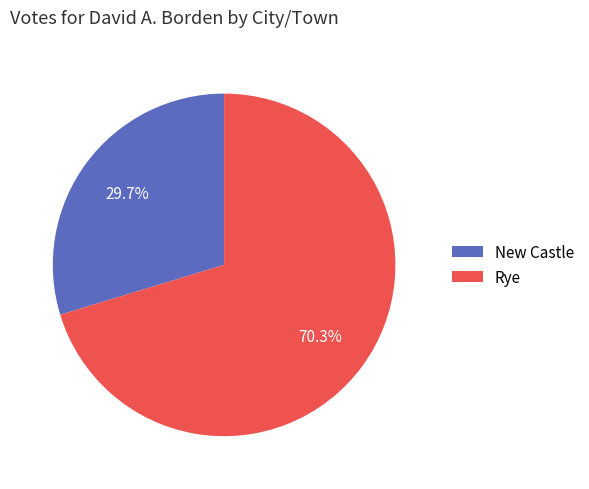

What is the largest slice in the pie chart?

Rye